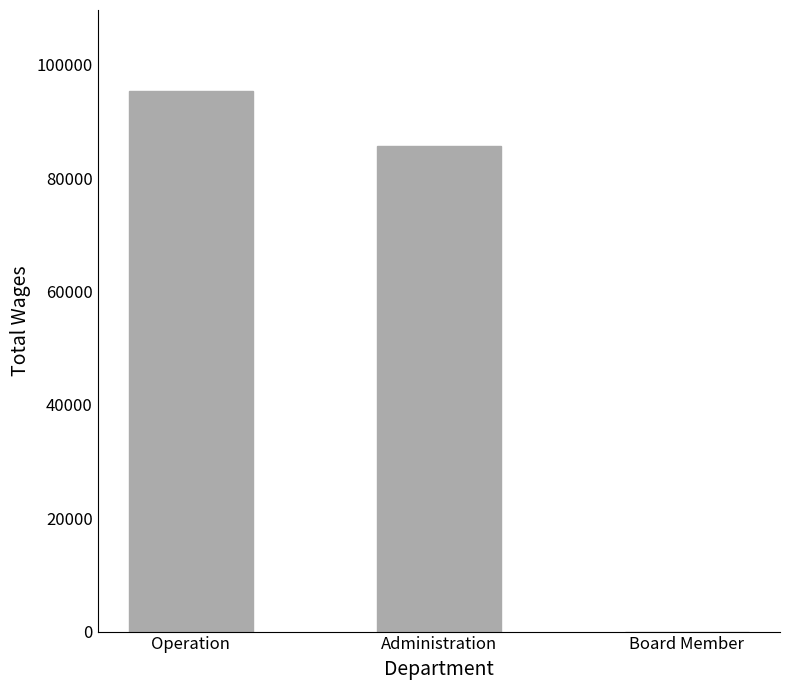

Are the bars horizontal?

No